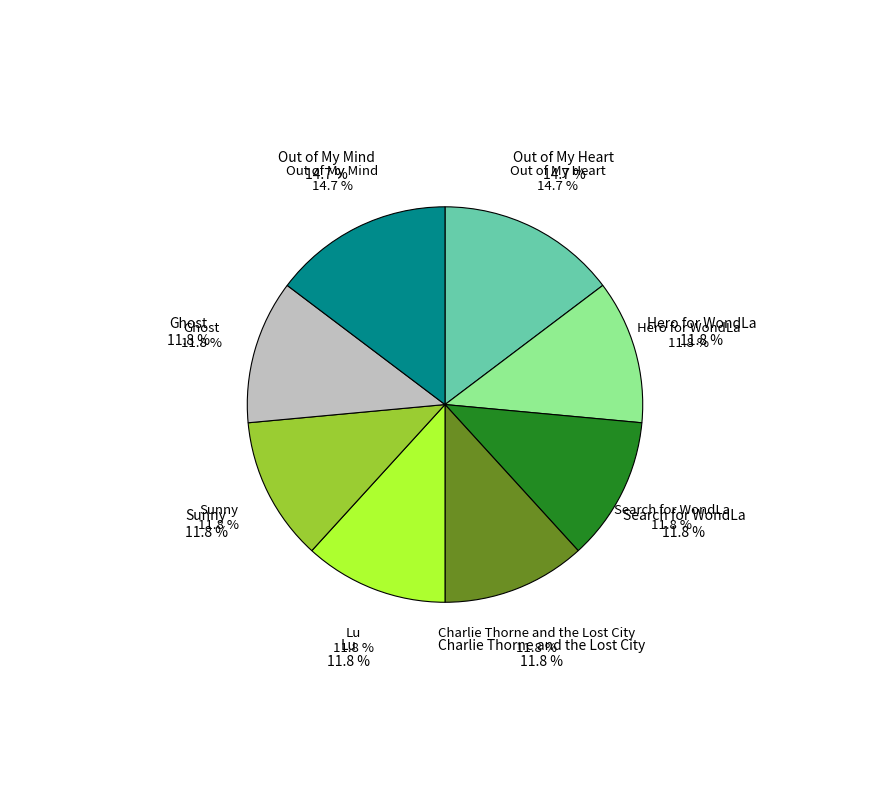

To the nearest percent, what is the average slice percentage?

12%